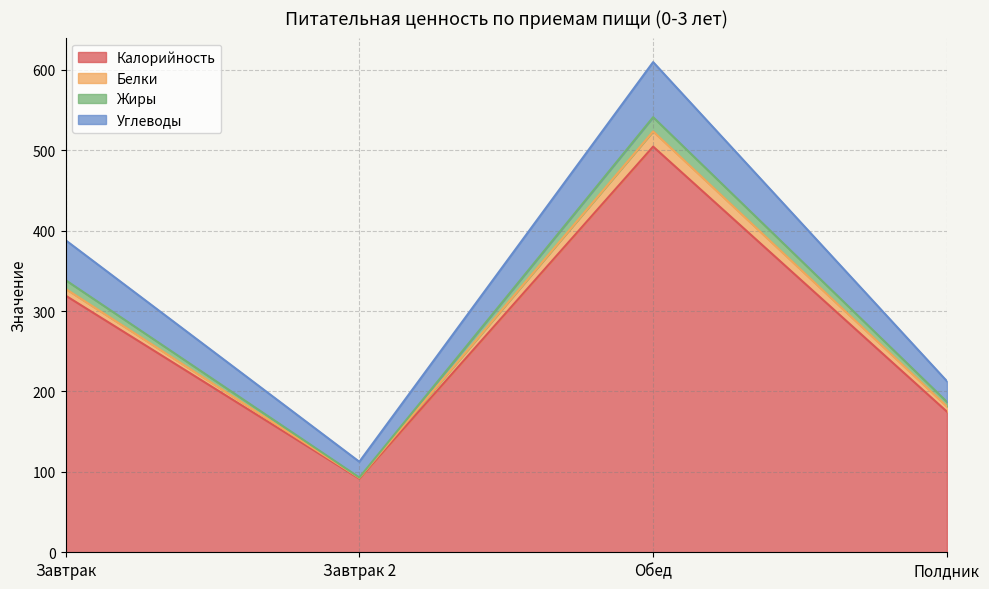

Which category has the highest value in the Калорийность series?

Обед